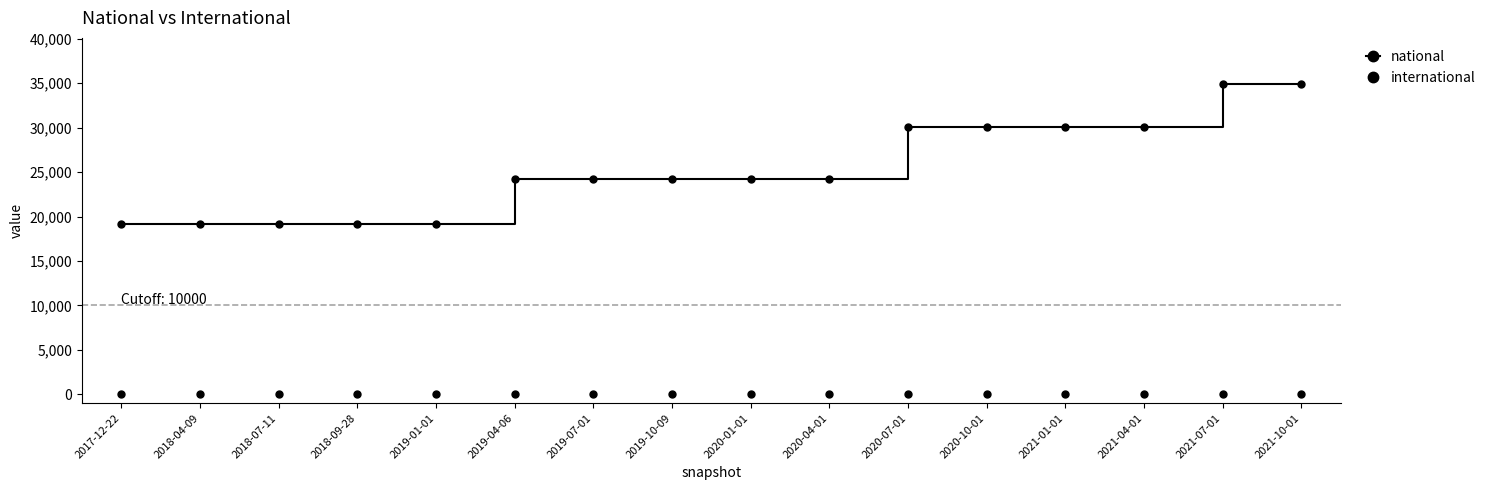

Is this an area chart (filled region under the line)?

No